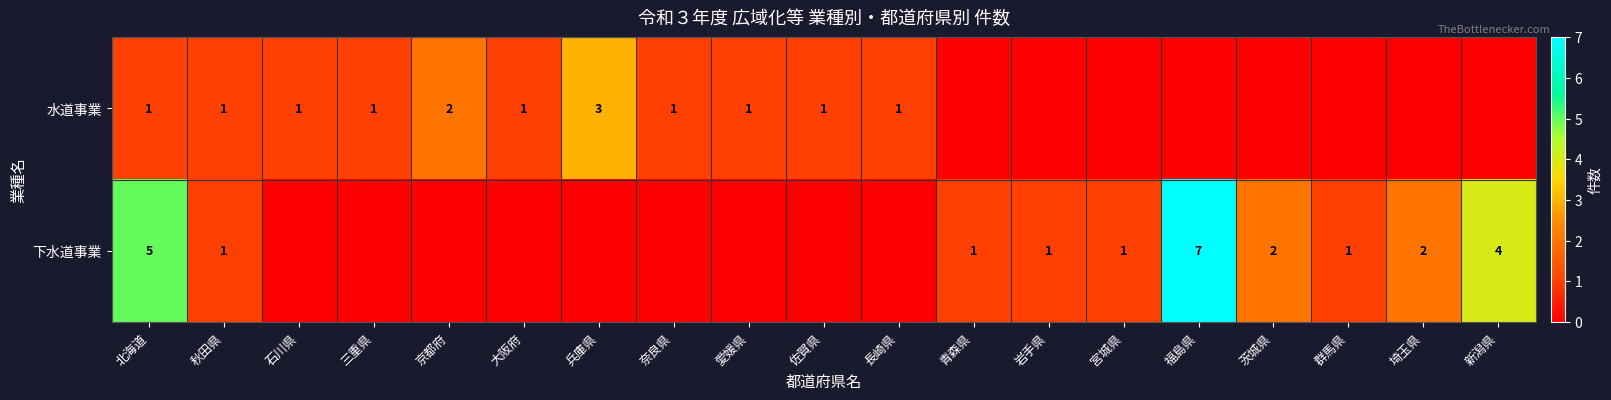

At how many categories does at least one series exceed 0?

19